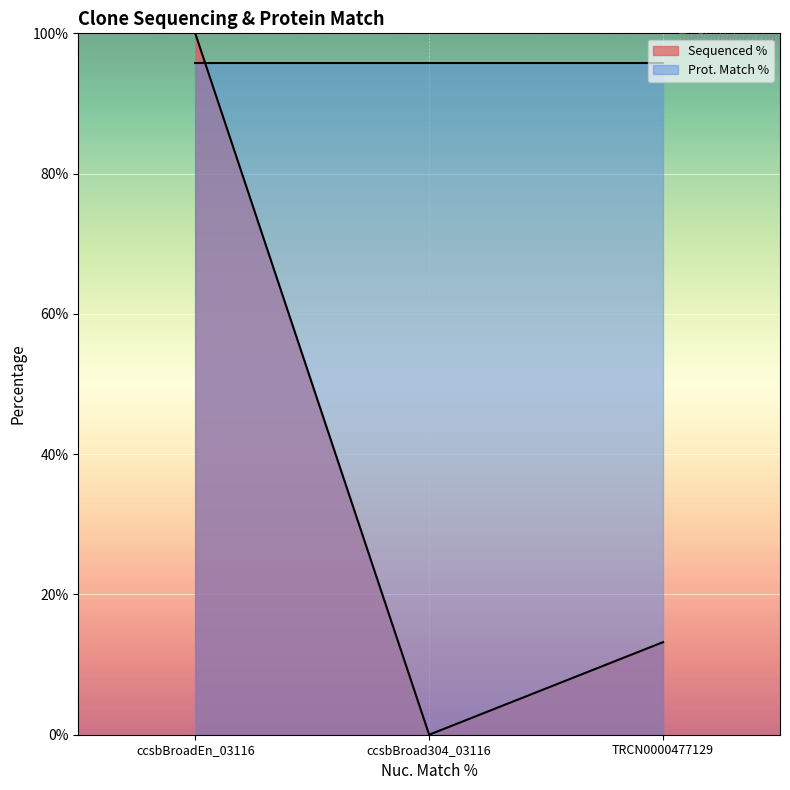

What is the greatest value displayed?

100.0